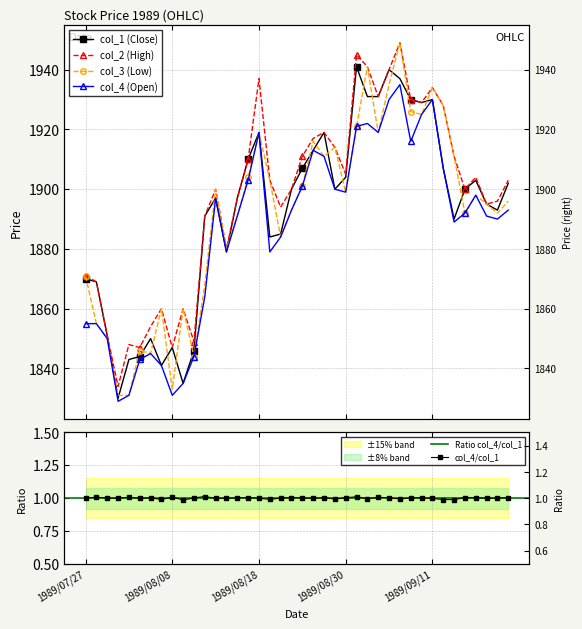

The col_3 series shows 3341 at 1989/09/21. True or false?

False